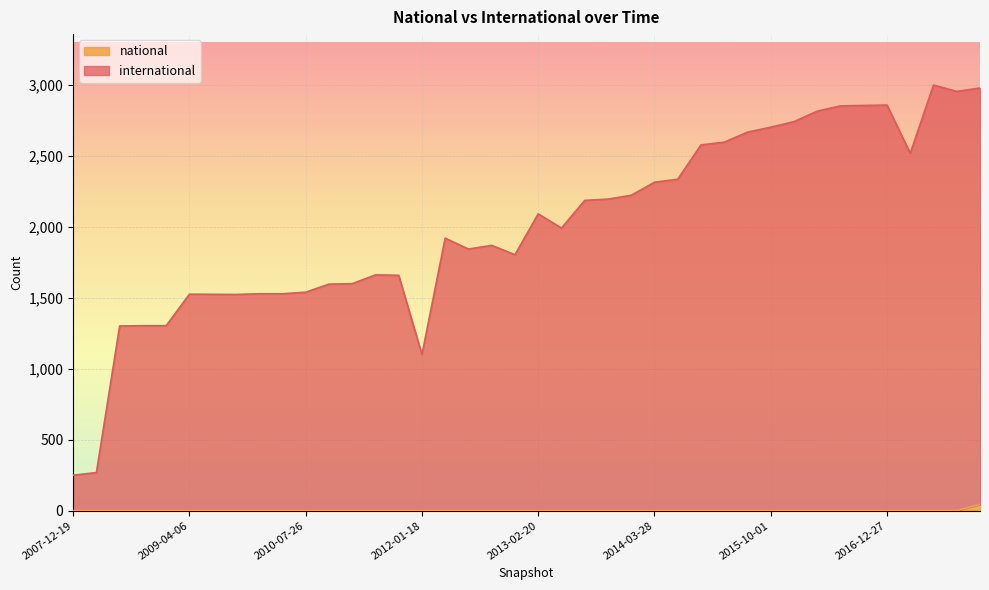

True or false: international has more than 0 interior local peaks.

True